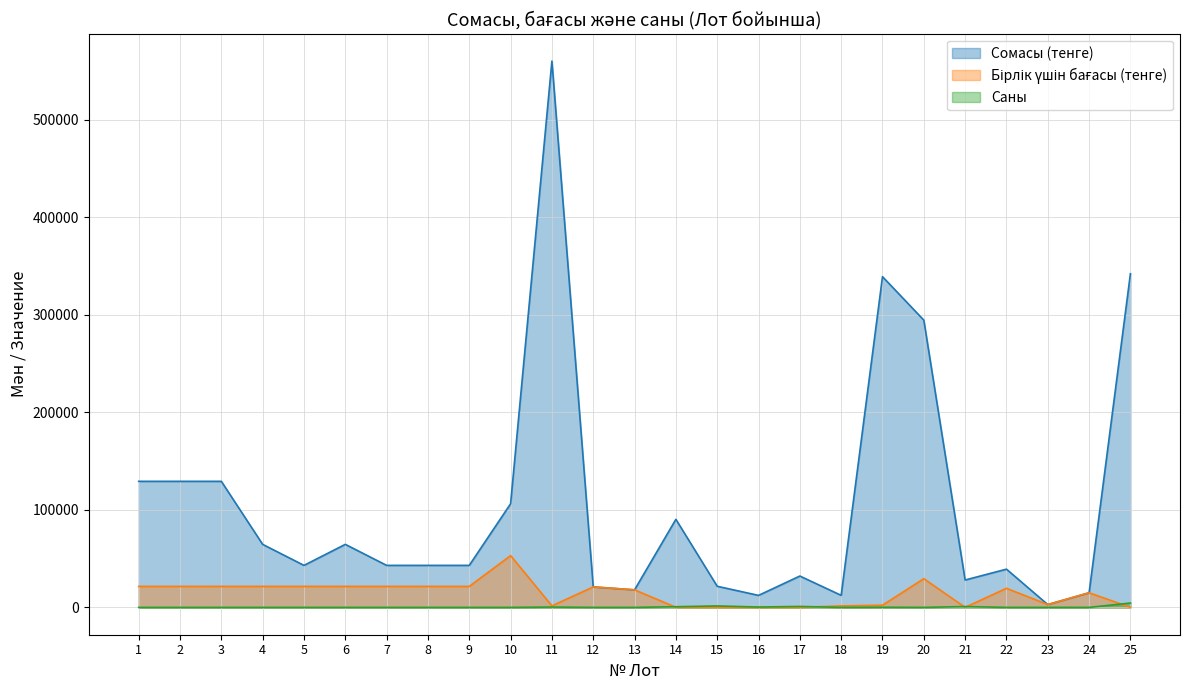

At which category does Бірлік үшін бағасы (тенге) reach its first local valley?

11